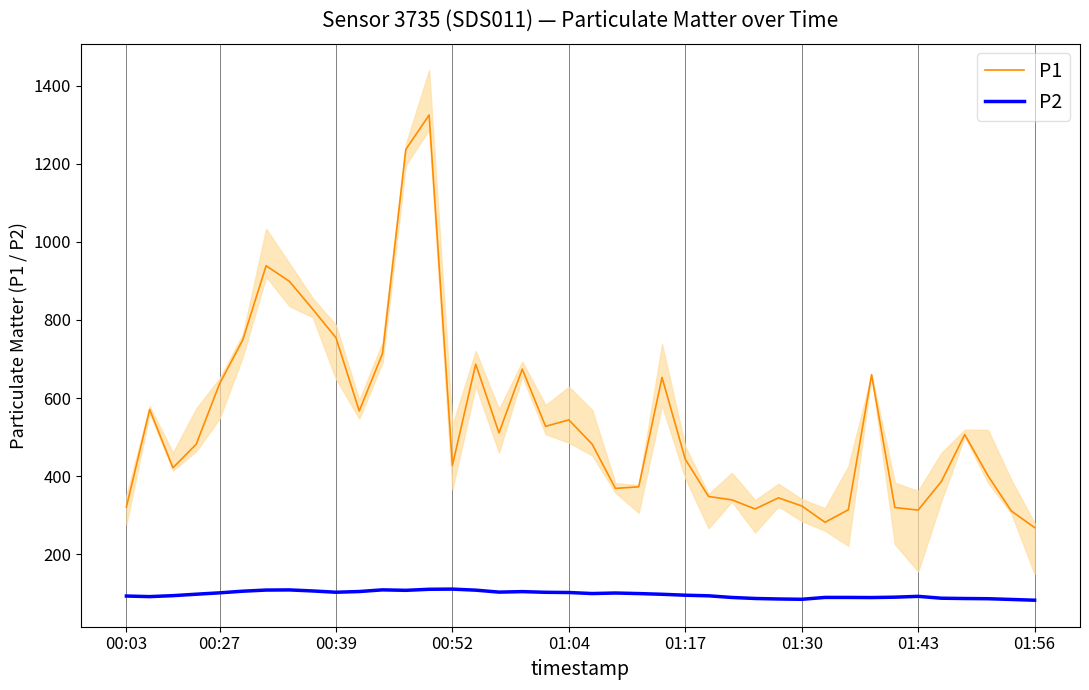

Which has a higher value, 35 or 37?

37